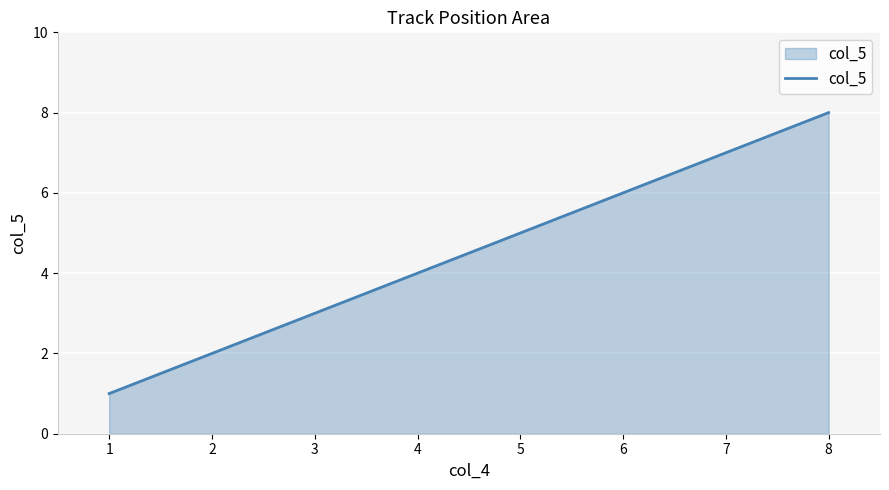

Reading left to right, extract all data points from this chart.

1	2	3	4	5	6	7	8